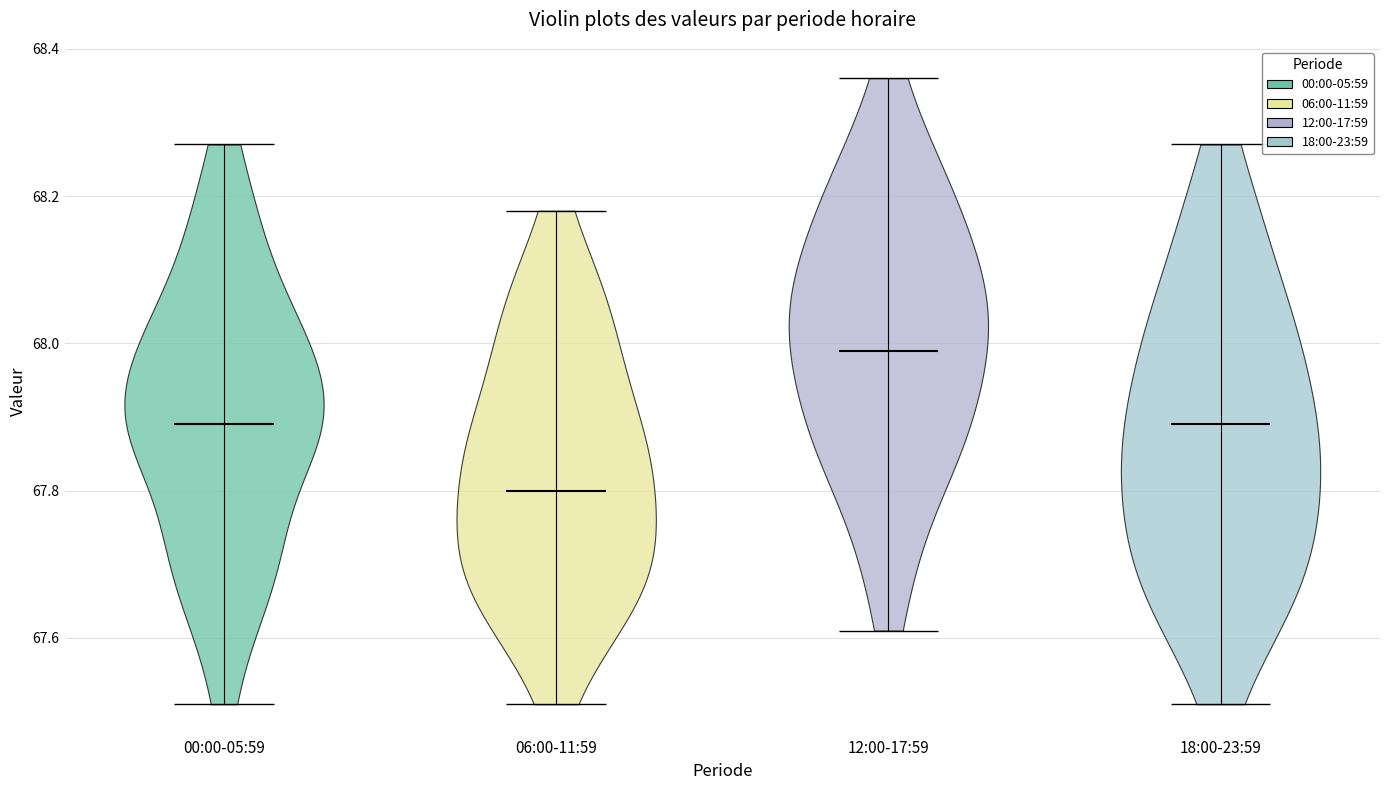

Reading left to right, read every violin against the y-axis: where its median line is, and the lowest and highest points it reaches. The values are not printed on the chart, so give them approximately, as read against the axis.

00:00-05:59: median line 67.90, lowest point 67.52, highest point 68.28
06:00-11:59: median line 67.80, lowest point 67.52, highest point 68.18
12:00-17:59: median line 68.00, lowest point 67.62, highest point 68.36
18:00-23:59: median line 67.90, lowest point 67.52, highest point 68.28